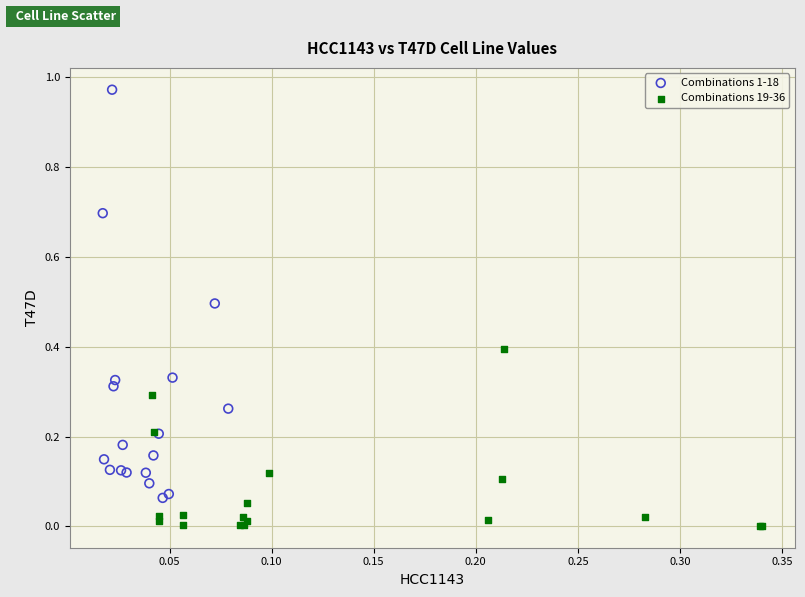

Which series has the largest Y range (max minus min)?

Combinations 1-18